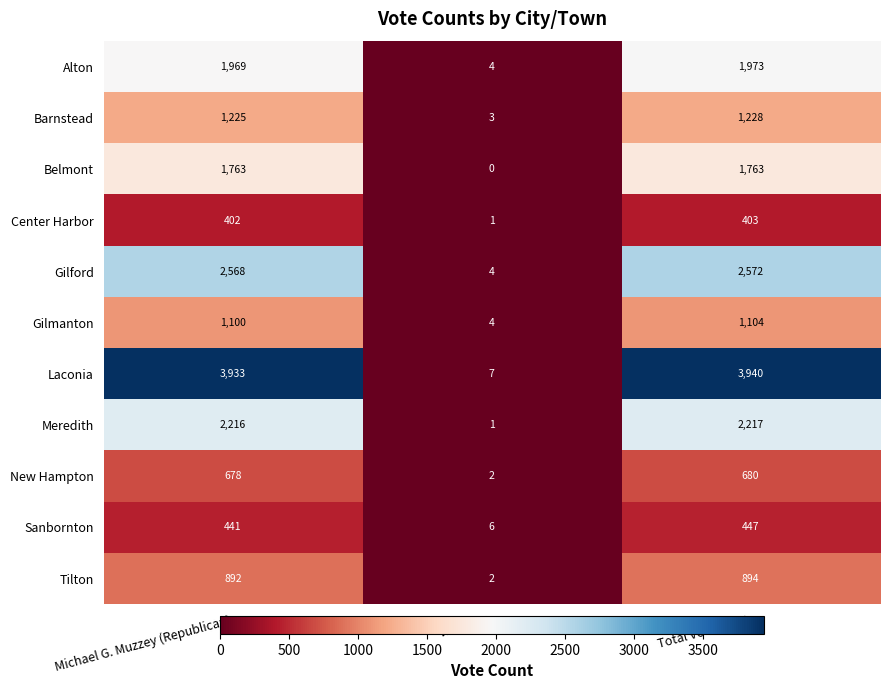

What is the difference between the maximum and minimum values in the New Hampton series?

678